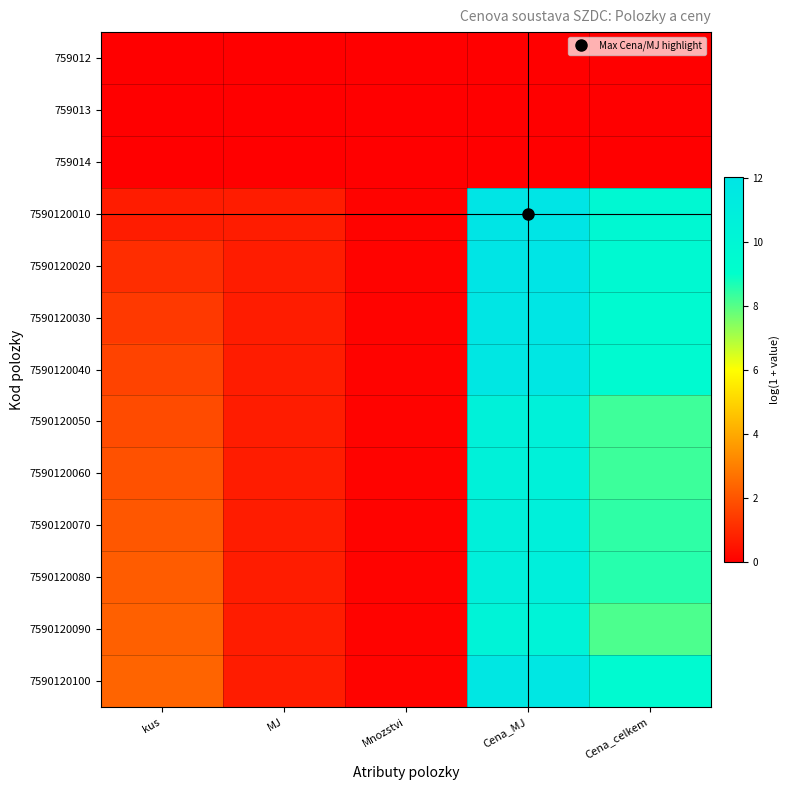

List the series in order of their peak value, highest first.

7590120010, 7590120020, 7590120030, 7590120100, 7590120040, 7590120080, 7590120070, 7590120060, 7590120050, 7590120090, 759012, 759013, 759014